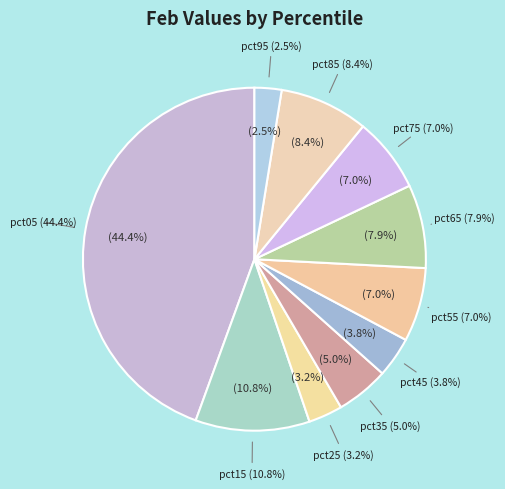

How many slices are in this pie chart?

10